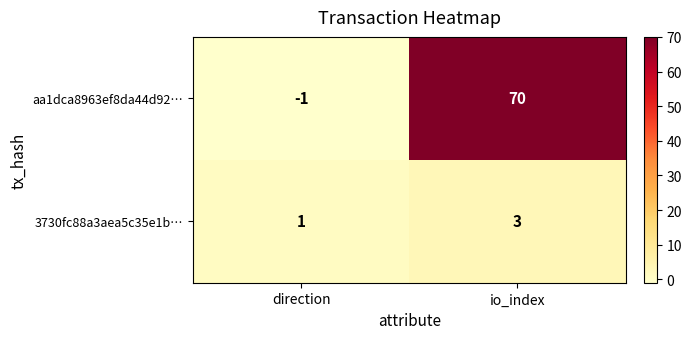

How many values in the 3730fc88a3aea5c35e1b… series are below 3?

1